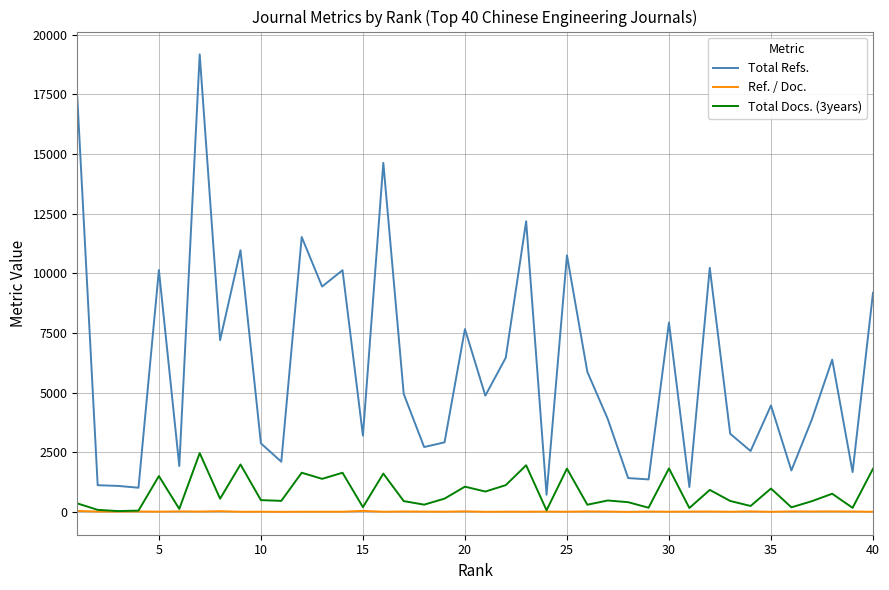

Is this an area chart (filled region under the line)?

No